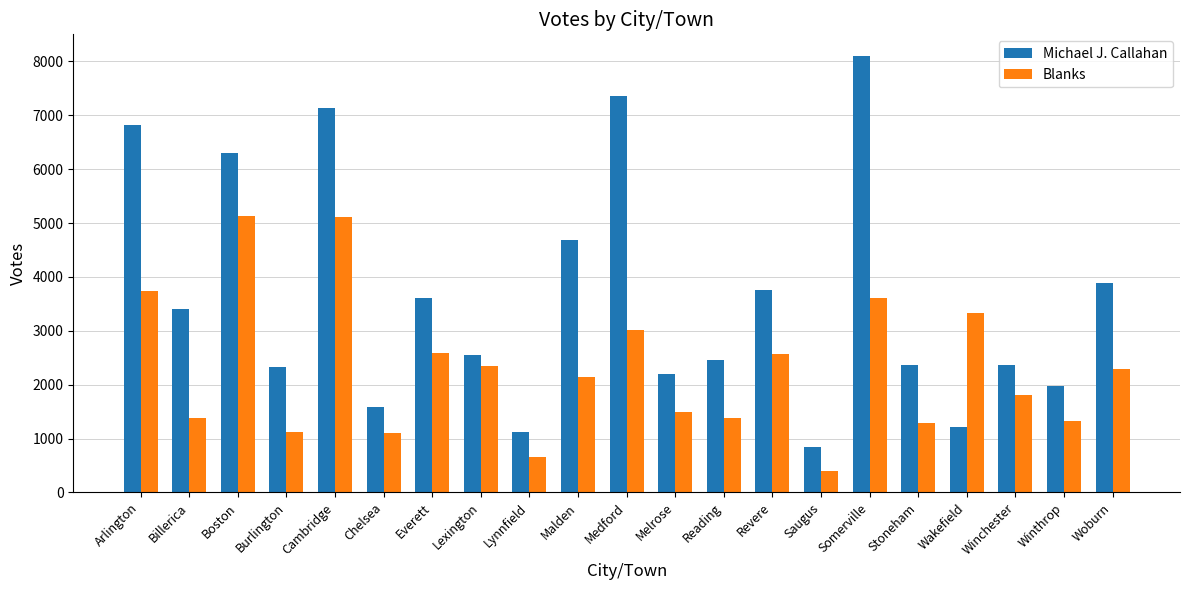

What is the sum of the Blanks values at Winthrop and Lynnfield?

1993